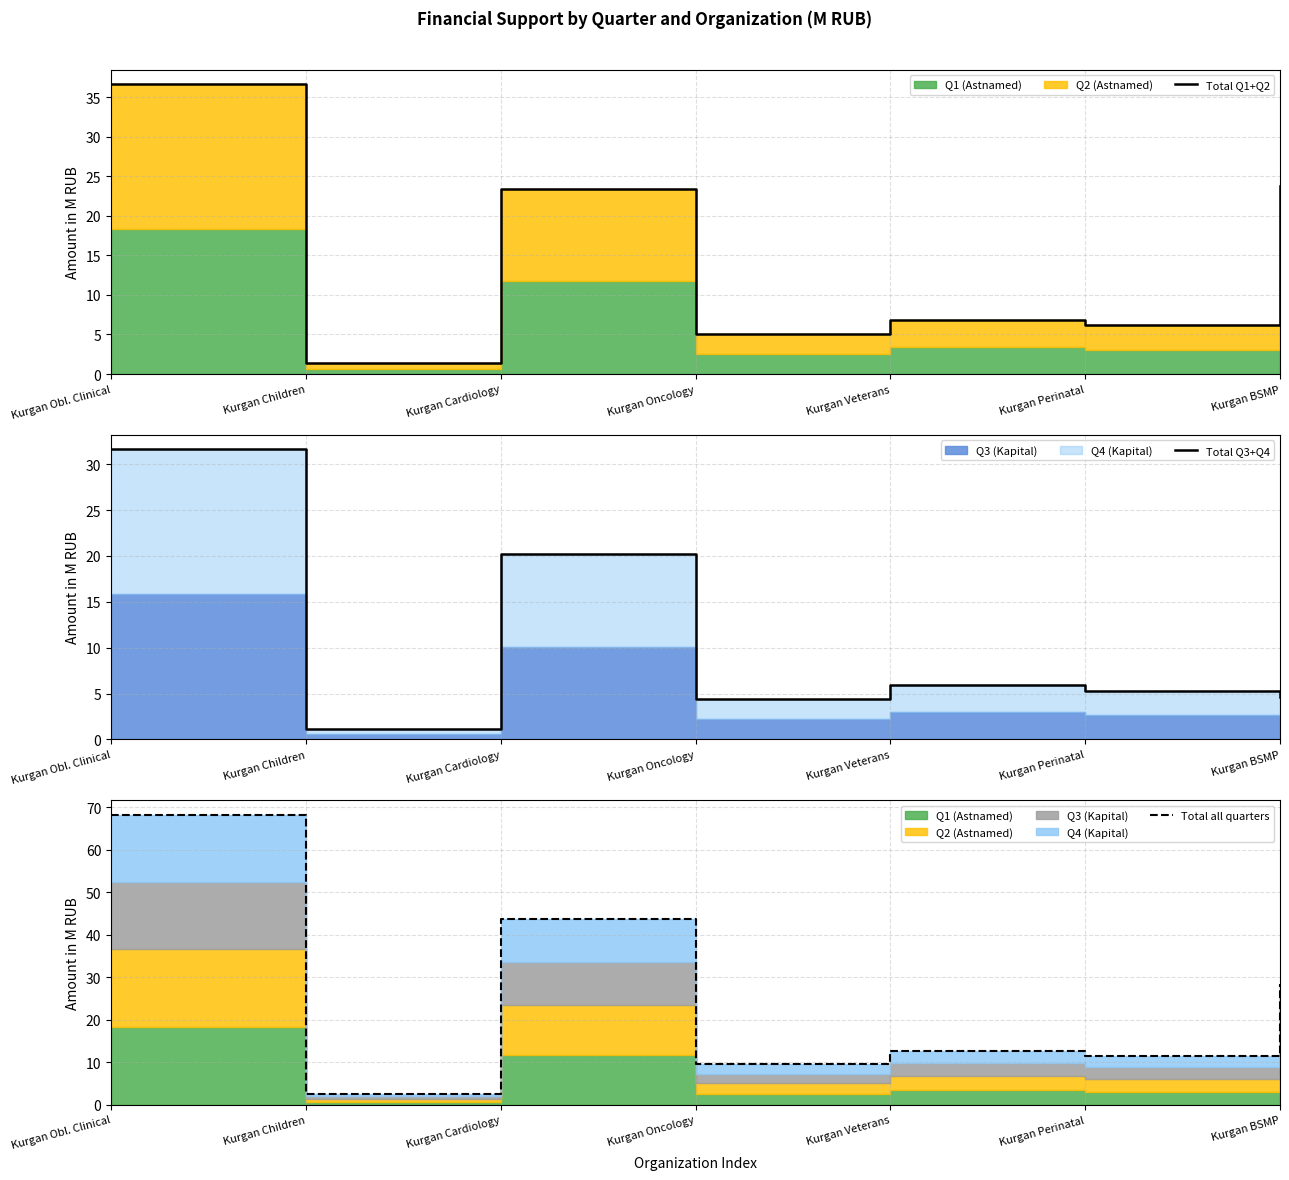

In Total Q3+Q4, how many points are higher than both neighbors (excluding endpoints)?

2